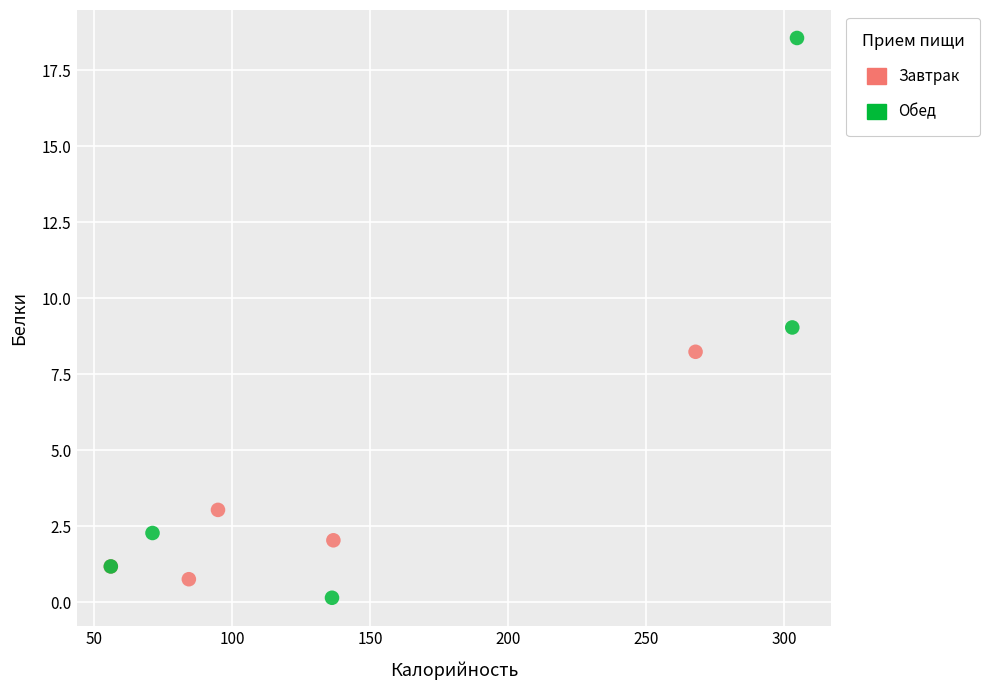

Which series contains the highest Y value?

Обед